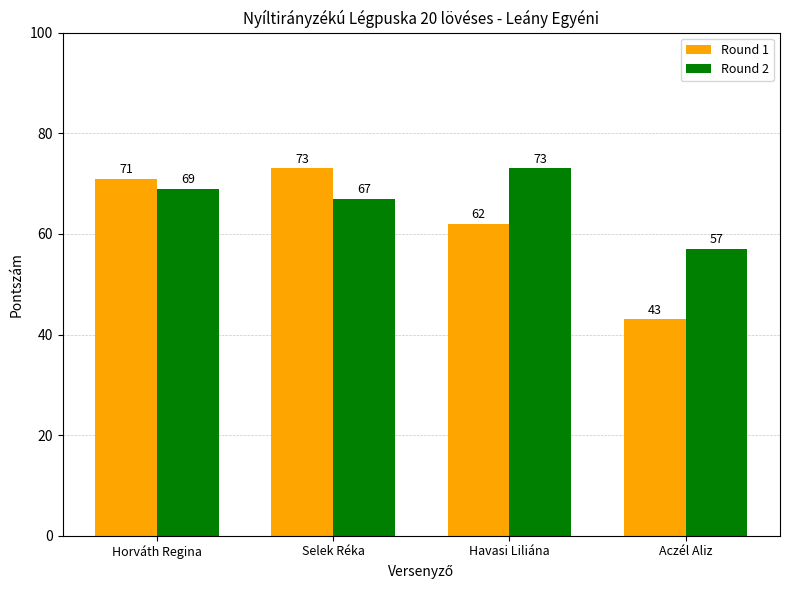

Which series has the largest range (max minus min)?

Round 1